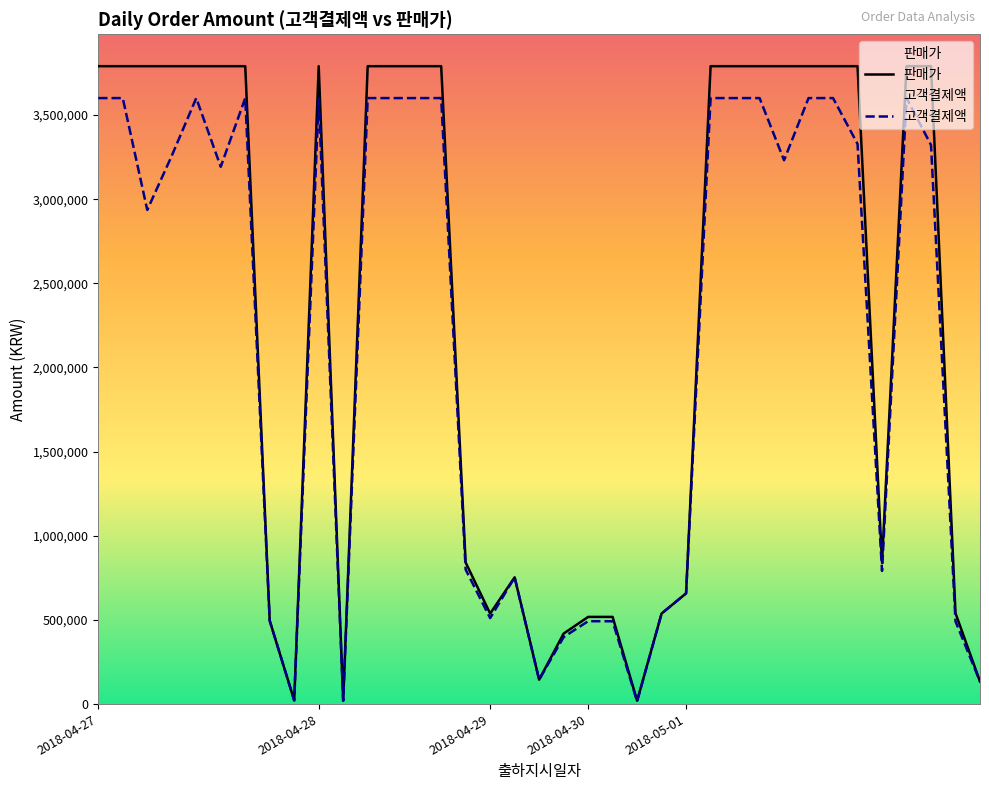

At which category does 고객결제액 reach its first local valley?

2018-04-27